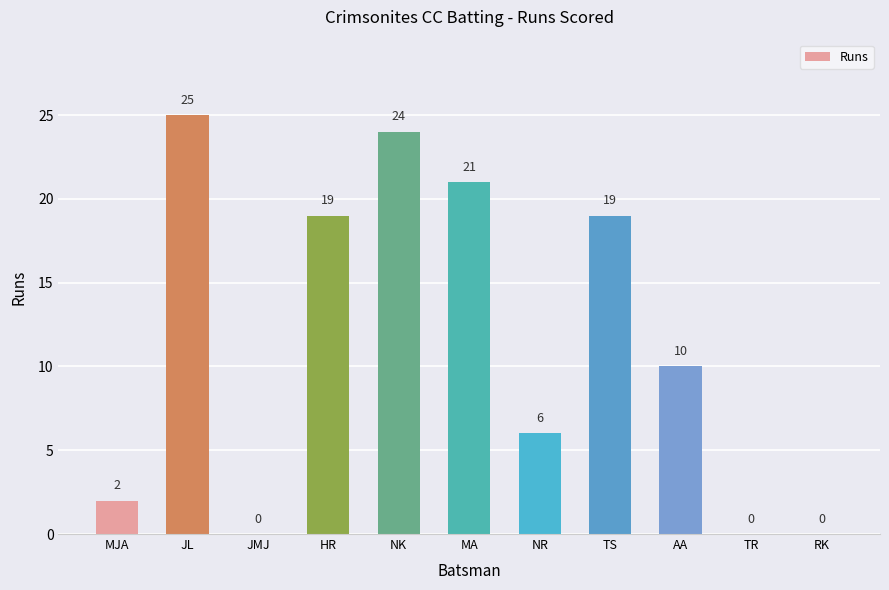

The chart shows a value of 17 at JMJ. True or false?

False